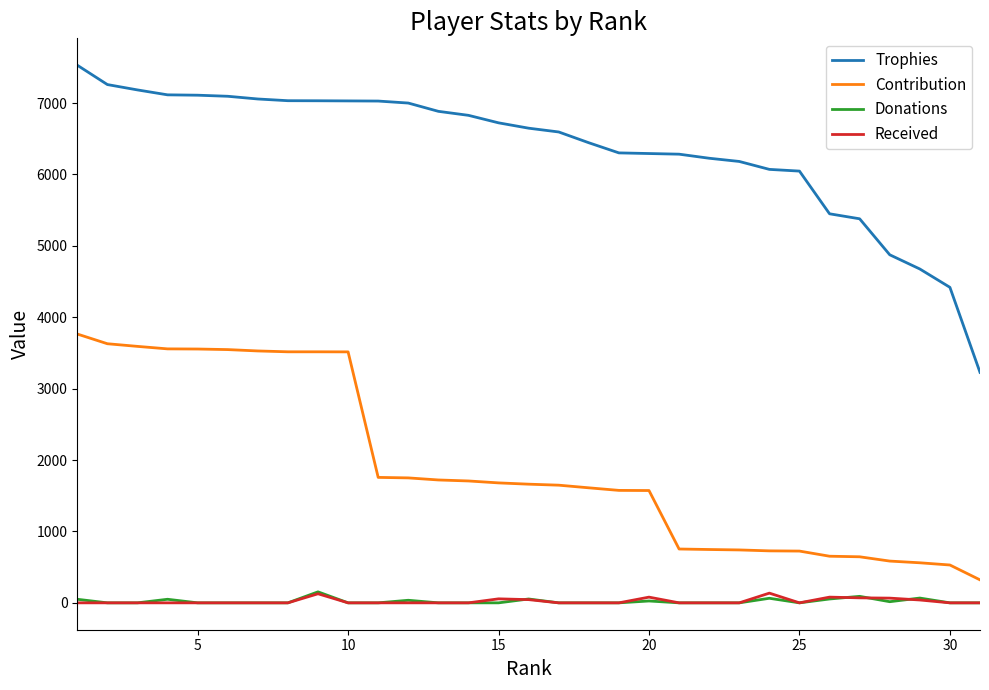

What is the maximum value shown in the chart?

7530